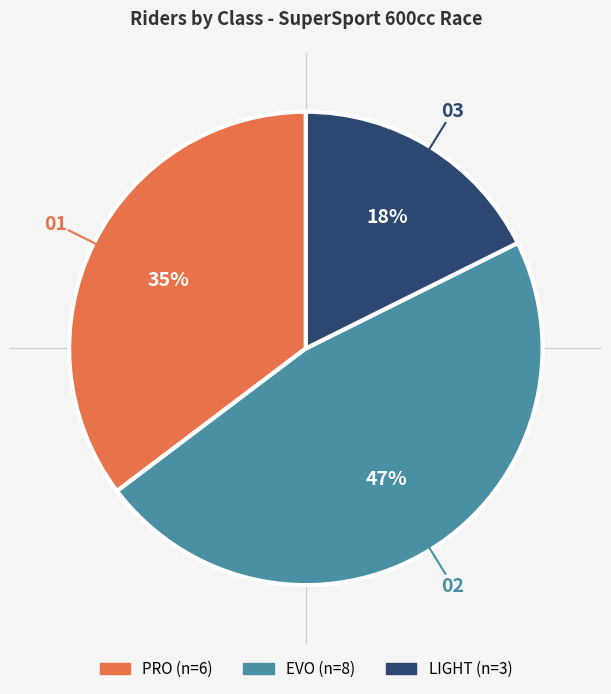

To the nearest percent, what is the difference between the LIGHT and EVO slice percentages?

29%